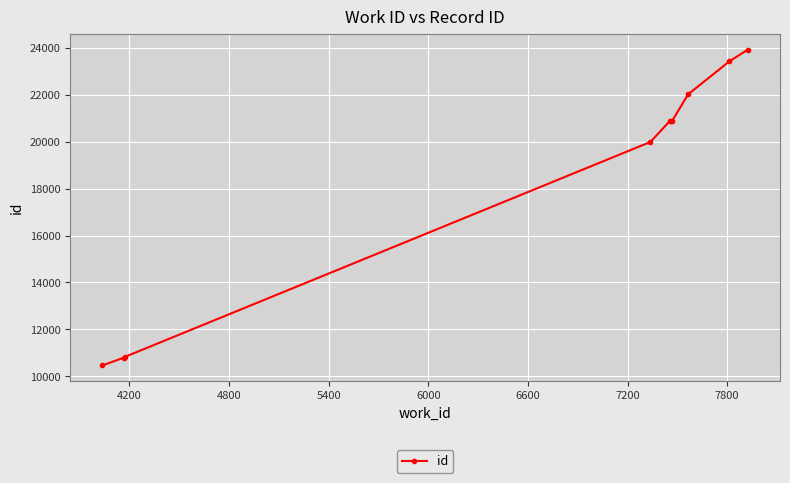

What is the sum of all values?

184084